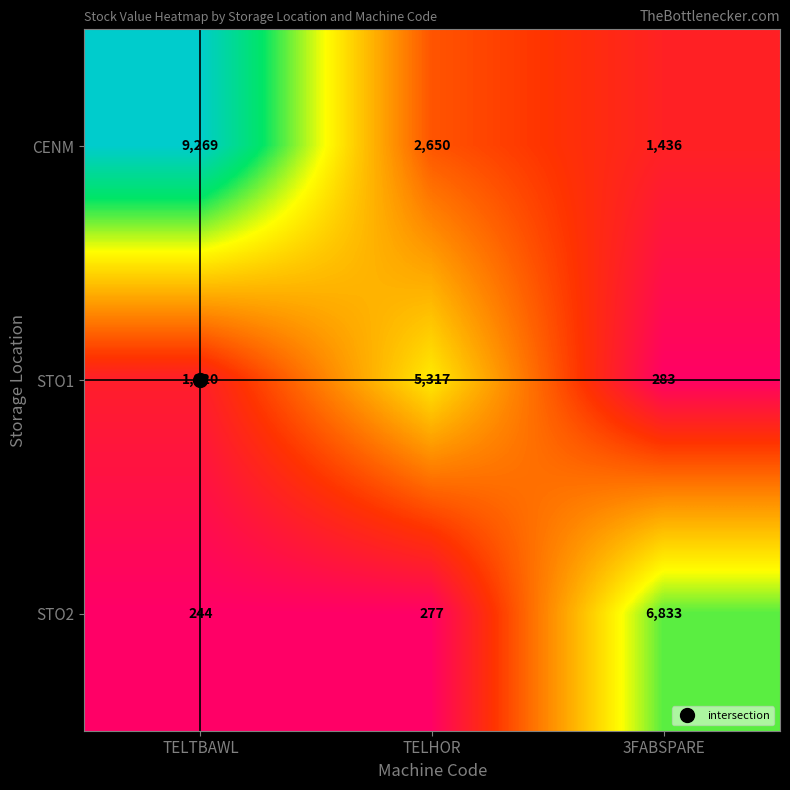

At which category is the sum across all series the highest?

TELTBAWL